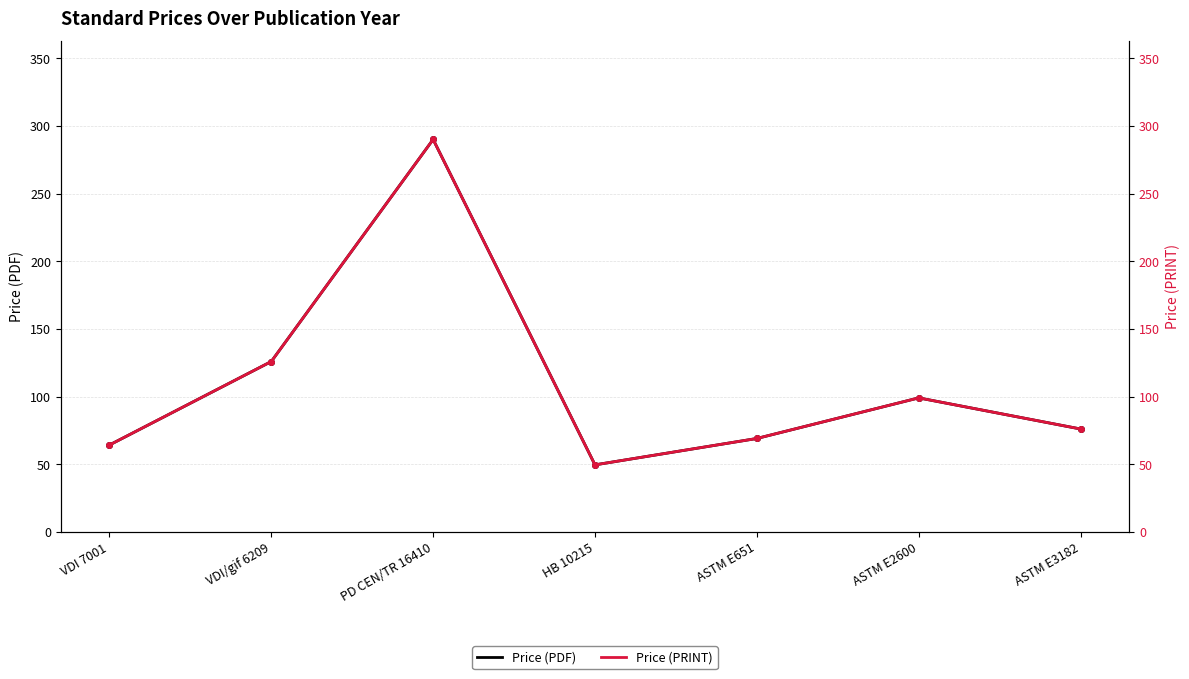

How many lines are shown in the chart?

2